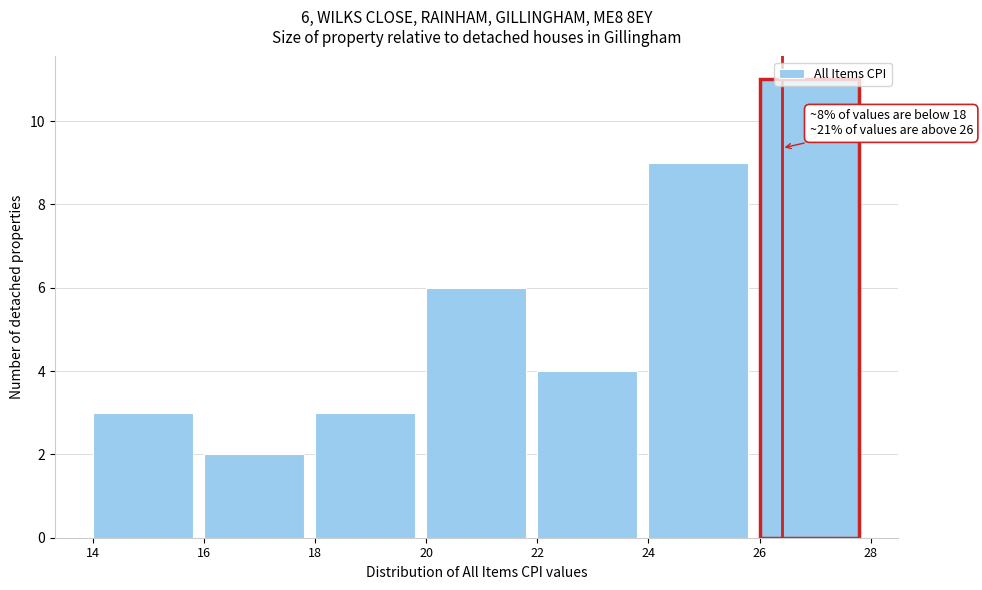

Which range on the x-axis has the tallest bar?

26 to 28